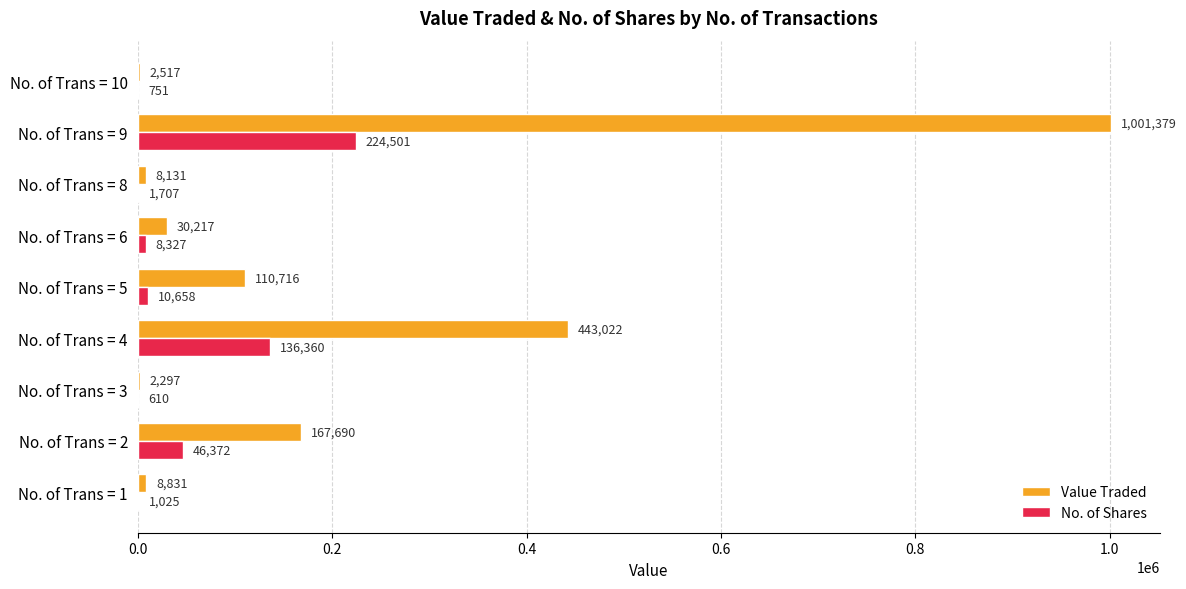

True or false: No. of Shares has a value of 224501 at No. of Trans = 9.

True